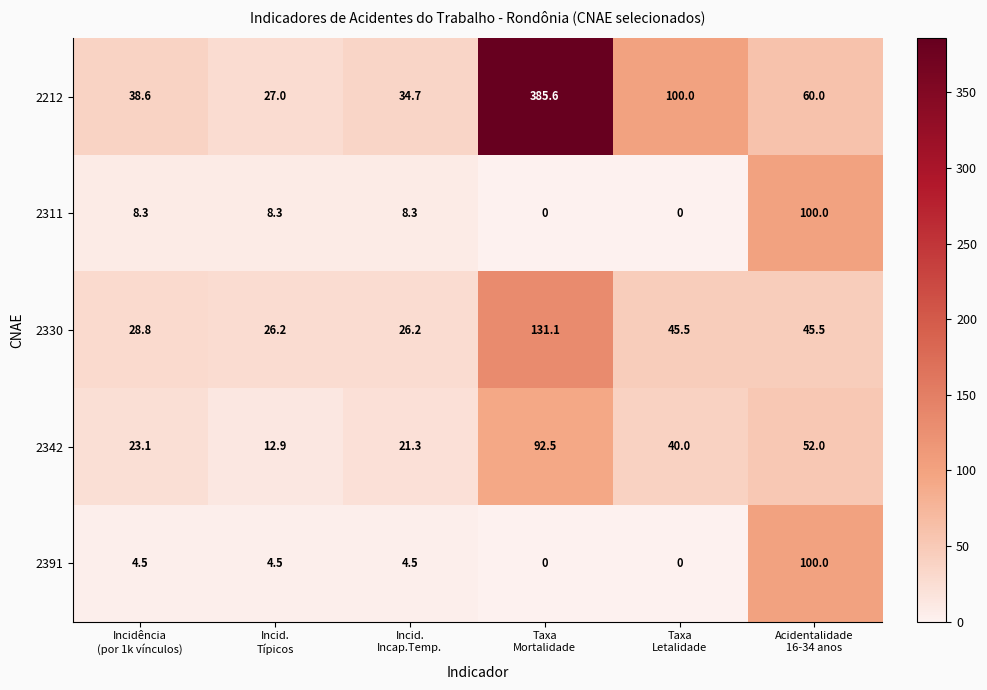

How many categories are shown in the chart?

6